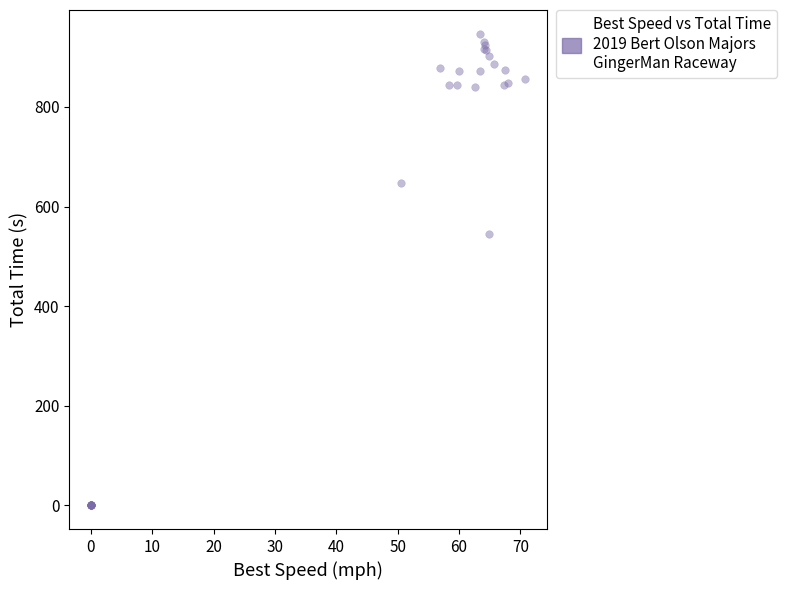

What Y value in the scatter plot is closest to 473?

544.2